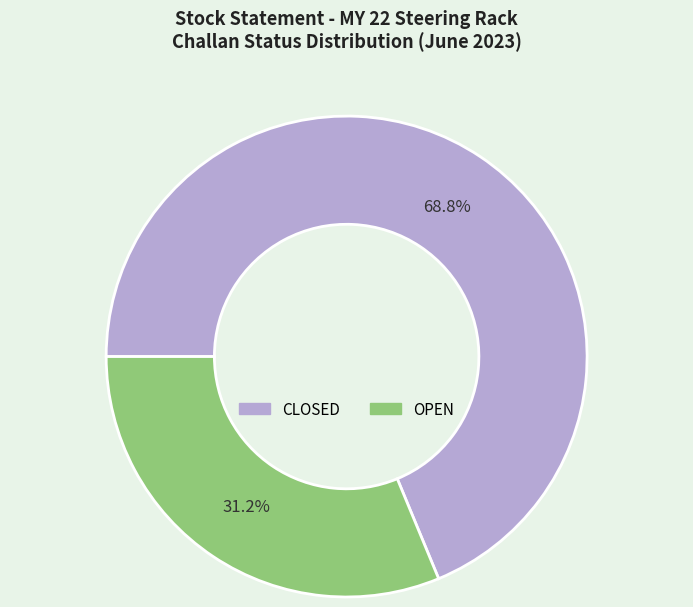

Rank the categories by value from lowest to highest.

OPEN, CLOSED